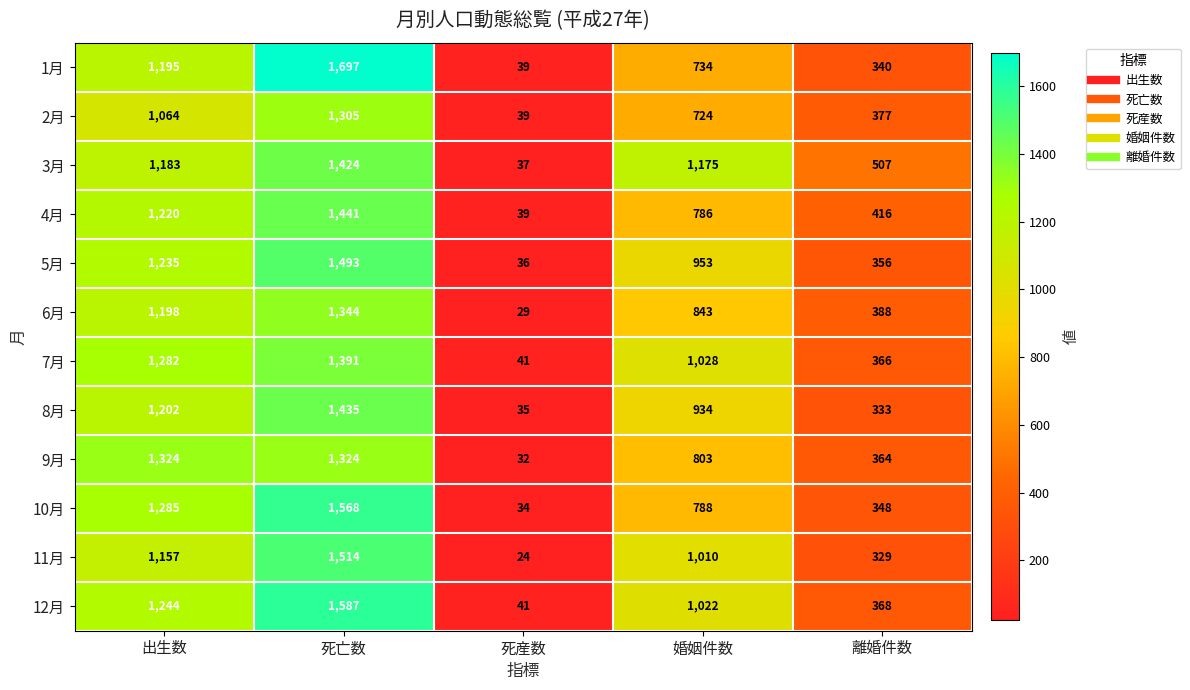

Is the value of 2月 at 死産数 greater than the value of 3月 at 出生数?

No